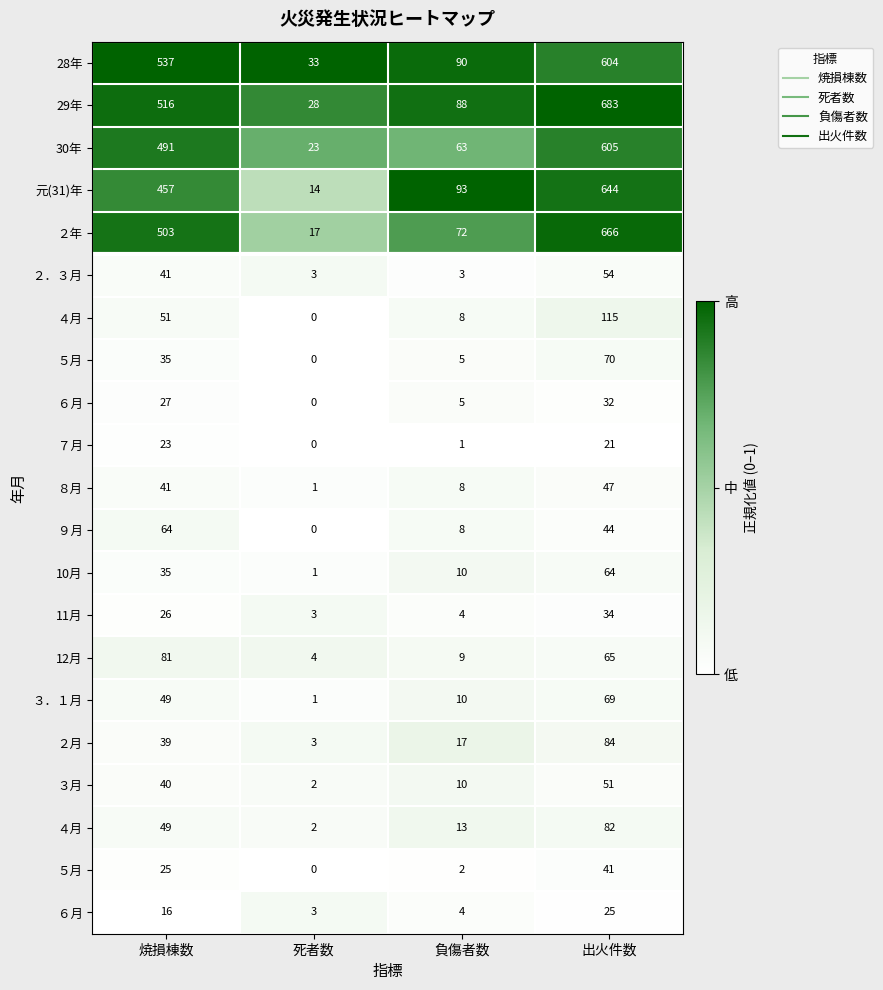

How many categories are shown in the chart?

4